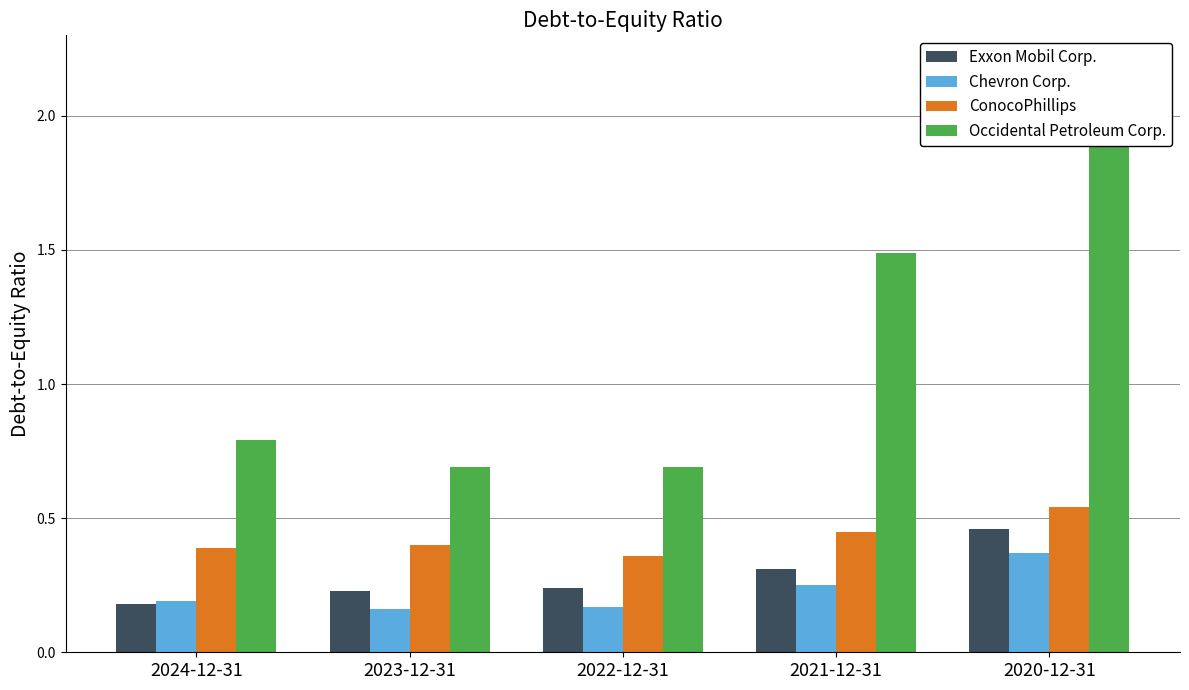

Count the number of categories in the chart.

5